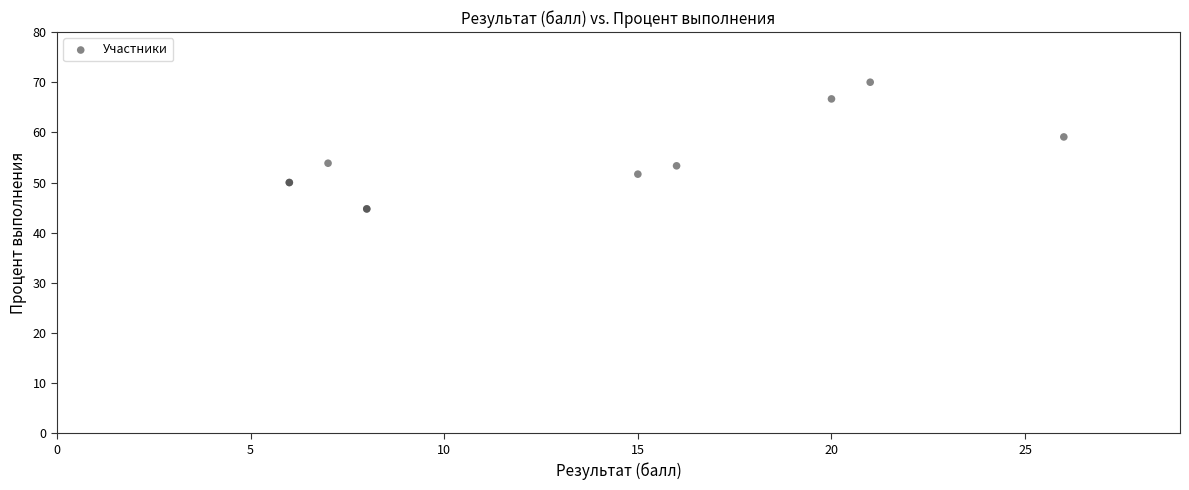

What Y value in the scatter plot is closest to 57?

59.1